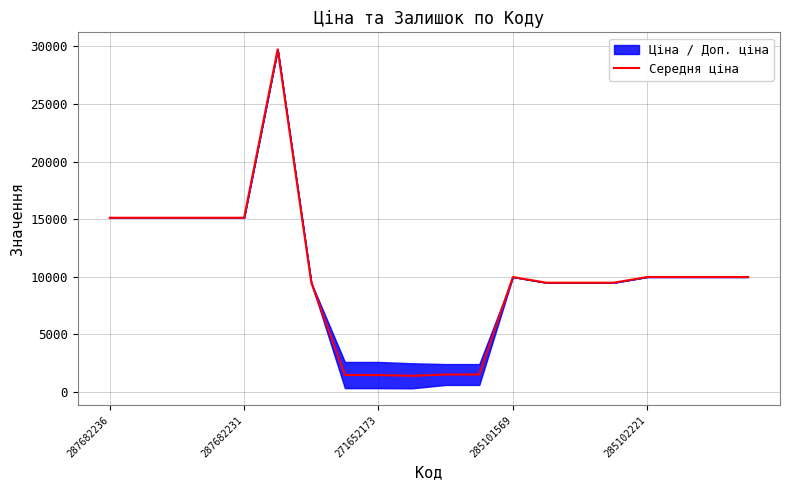

How many interior local valleys (lower than both neighbors) does the data have?

1